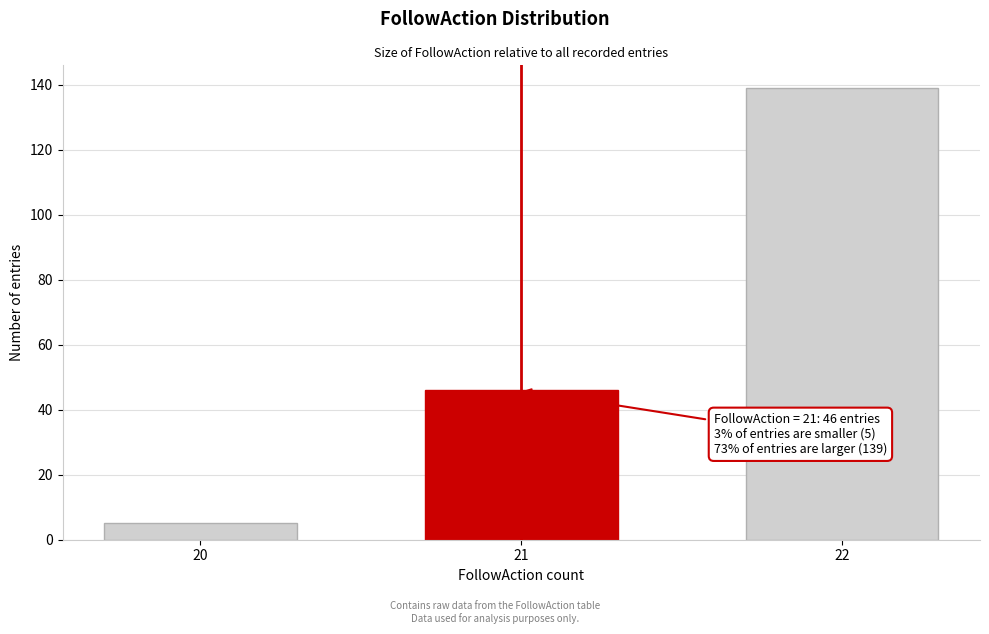

Reading right to left, extract all data points from this chart.

139	46	5